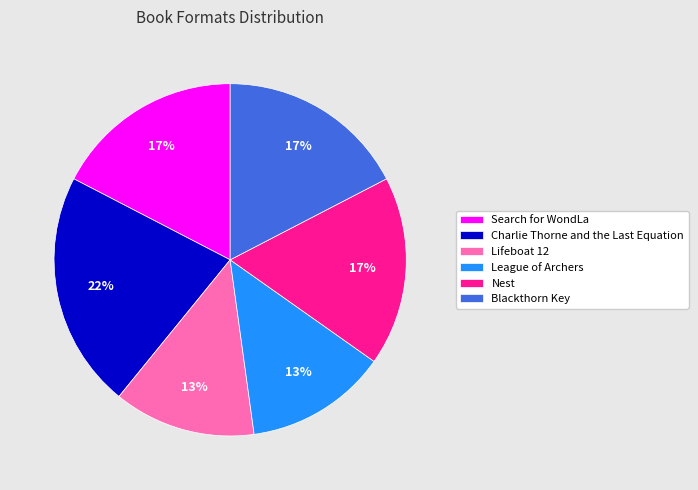

Do League of Archers and Blackthorn Key together represent more than half of the pie?

No